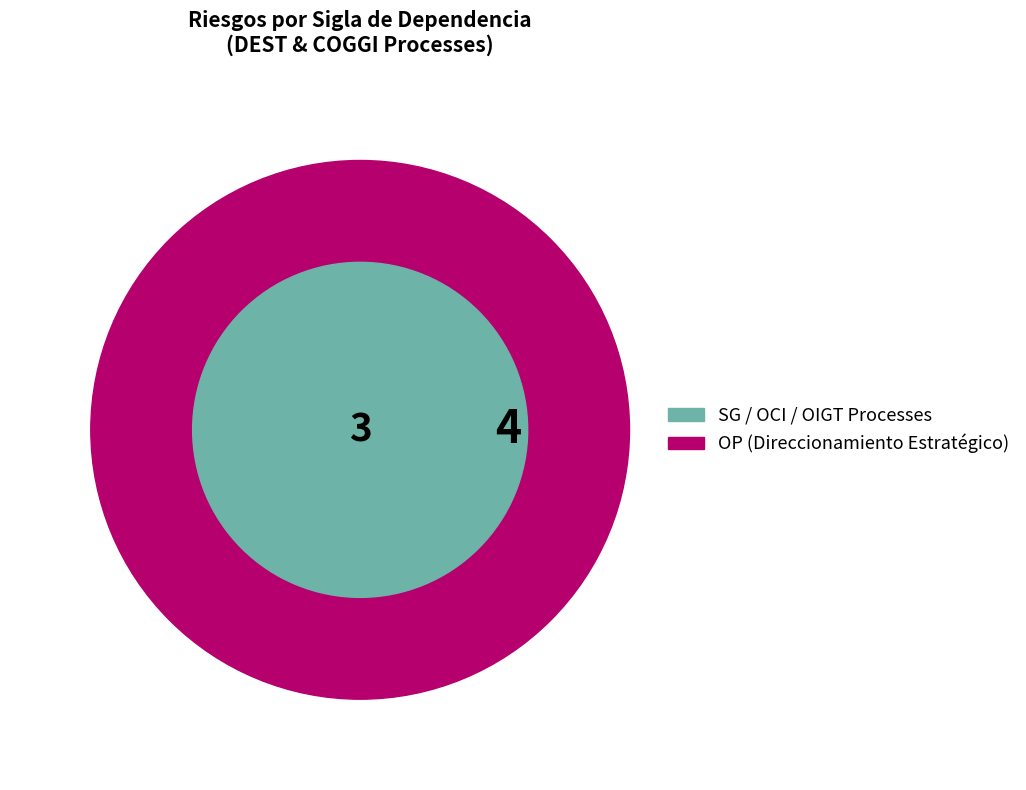

Is there a majority slice in this chart?

No